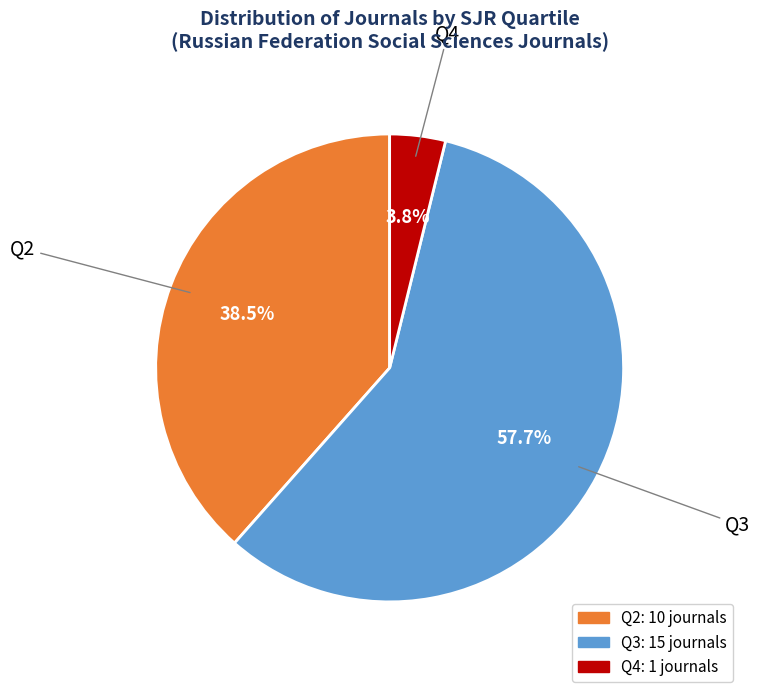

Is there any slice that represents more than half of the pie?

Yes